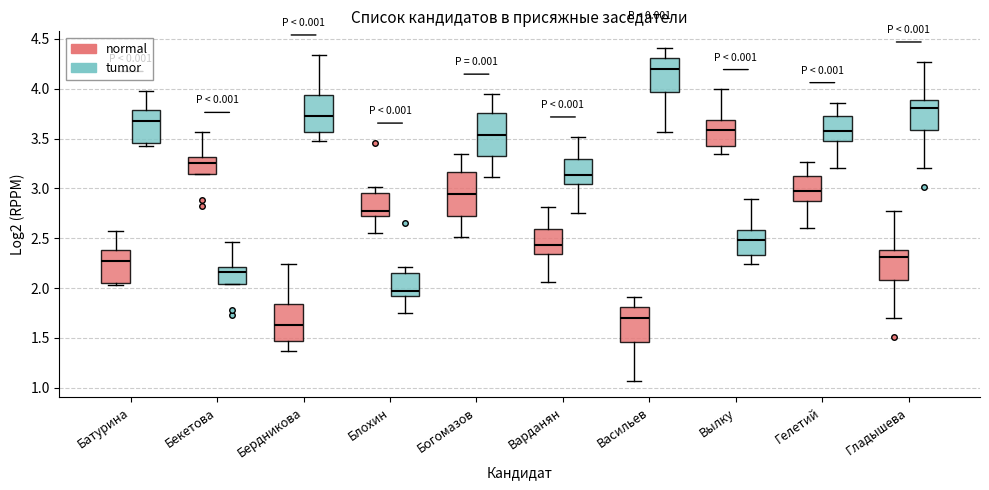

Reading left to right, transcribe this box plot: for each box, give where its median line is, the range the box spans, and where its two whiskers end, as read against the y-axis. The values are not printed on the chart, so give them approximately, as read against the axis.

Батурина (normal): median 2.25, box 2.05 to 2.40, whiskers 2.05 (just below the box's lower edge) to 2.55
Батурина (tumor): median 3.65, box 3.45 to 3.80, whiskers 3.45 (just below the box's lower edge) to 3.95
Бекетова (normal): median 3.25, box 3.15 to 3.30, whiskers 3.15 to 3.55
Бекетова (tumor): median 2.15, box 2.05 to 2.20, whiskers 2.05 to 2.45
Бердникова (normal): median 1.65, box 1.45 to 1.85, whiskers 1.35 to 2.25
Бердникова (tumor): median 3.75, box 3.55 to 3.95, whiskers 3.45 to 4.35
Блохин (normal): median 2.75, box 2.70 to 2.95, whiskers 2.55 to 3.00
Блохин (tumor): median 1.95, box 1.90 to 2.15, whiskers 1.75 to 2.20
Богомазов (normal): median 2.95, box 2.75 to 3.15, whiskers 2.50 to 3.35
Богомазов (tumor): median 3.55, box 3.35 to 3.75, whiskers 3.10 to 3.95
Варданян (normal): median 2.45, box 2.35 to 2.60, whiskers 2.05 to 2.80
Варданян (tumor): median 3.15, box 3.05 to 3.30, whiskers 2.75 to 3.50
Васильев (normal): median 1.70, box 1.45 to 1.80, whiskers 1.05 to 1.90
Васильев (tumor): median 4.20, box 3.95 to 4.30, whiskers 3.55 to 4.40
Вылку (normal): median 3.60, box 3.45 to 3.70, whiskers 3.35 to 4.00
Вылку (tumor): median 2.50, box 2.35 to 2.60, whiskers 2.25 to 2.90
Гелетий (normal): median 3.00, box 2.90 to 3.15, whiskers 2.60 to 3.25
Гелетий (tumor): median 3.60, box 3.50 to 3.75, whiskers 3.20 to 3.85
Гладышева (normal): median 2.30, box 2.10 to 2.40, whiskers 1.70 to 2.75
Гладышева (tumor): median 3.80, box 3.60 to 3.90, whiskers 3.20 to 4.25